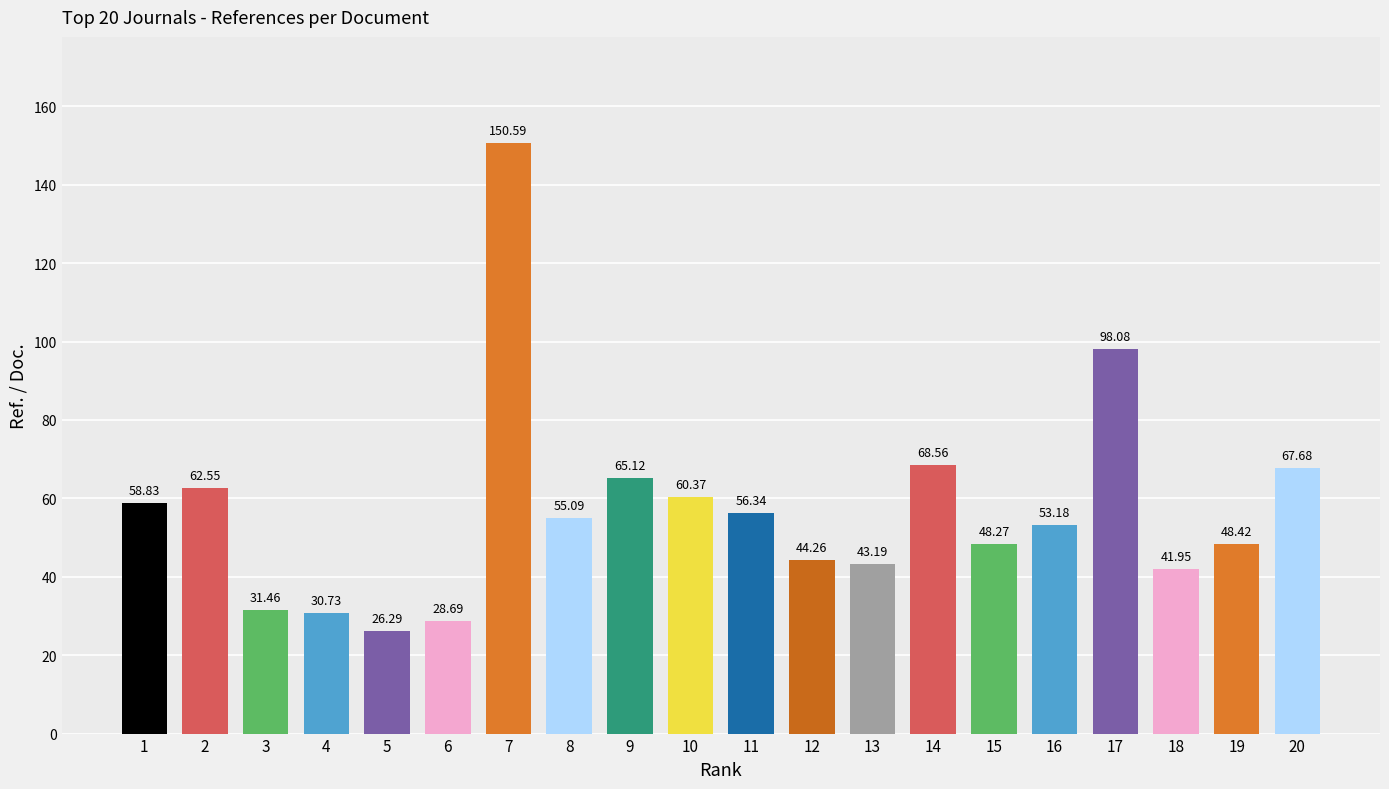

What is the sum of all values?

1139.7